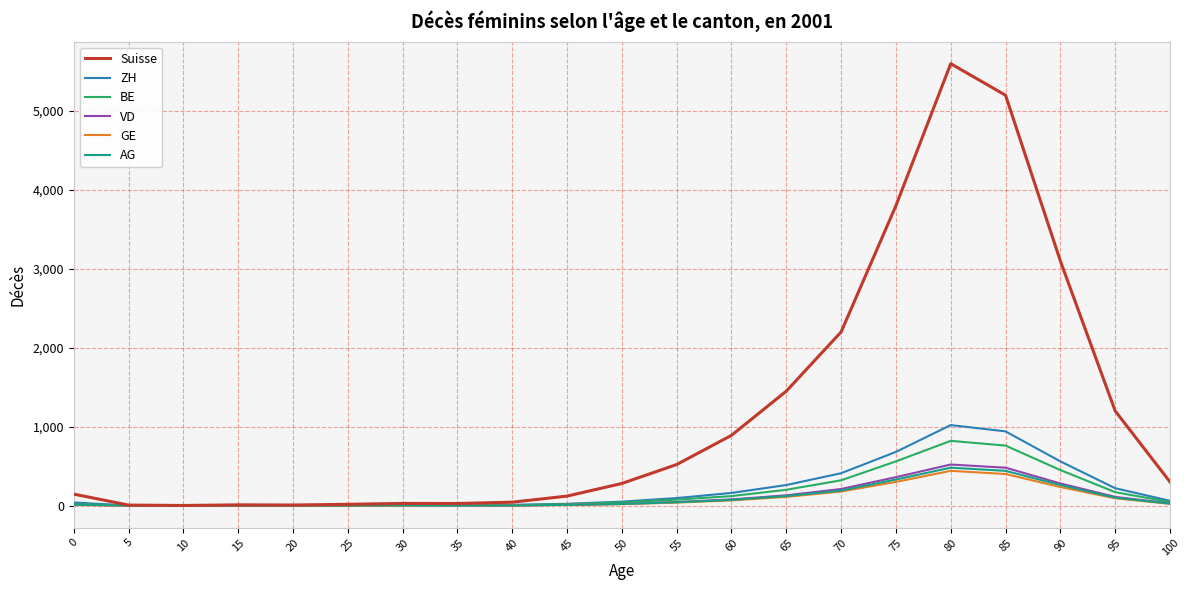

What is the lowest value of the Suisse series?

1